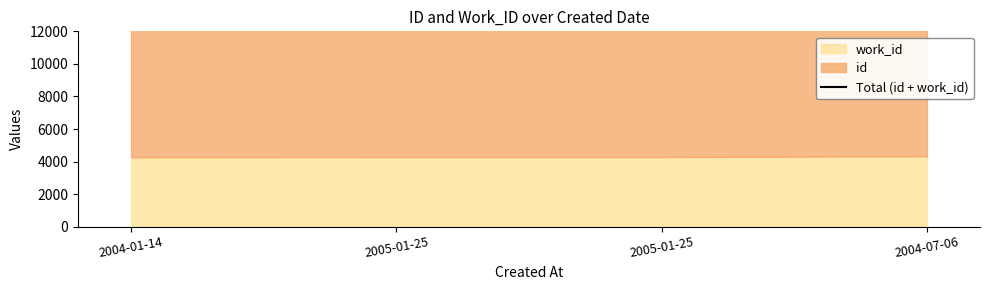

True or false: the data shows 4786 at 2004-01-14.

False